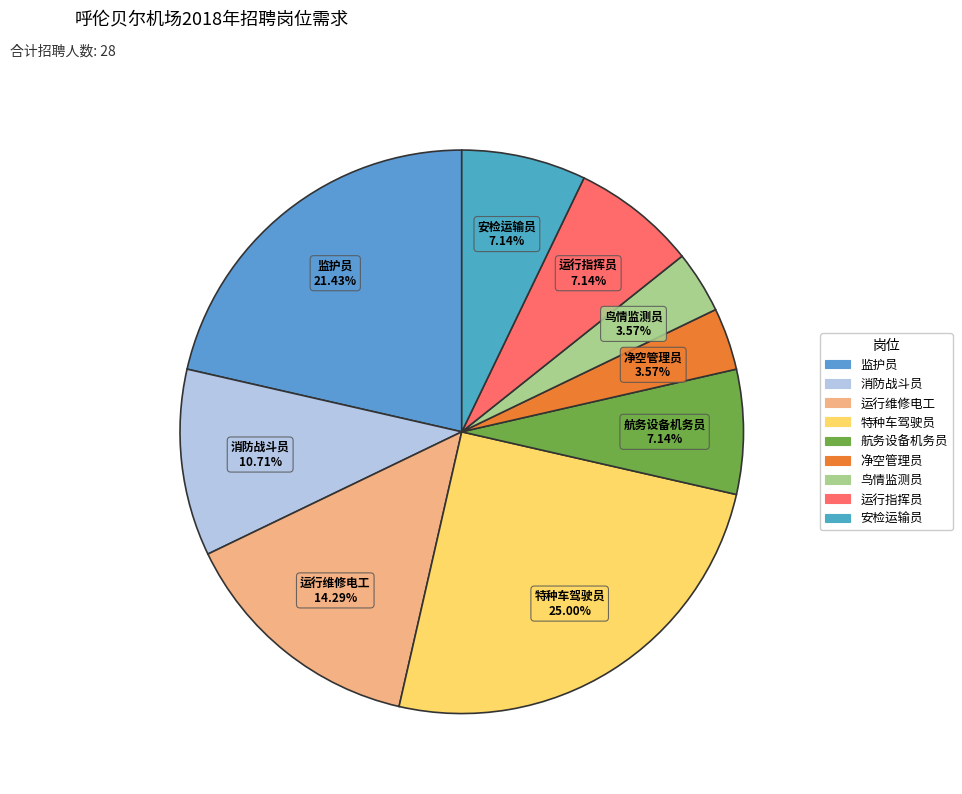

Approximately how many times larger is the value at 监护员 compared to 安检运输员?

3.0